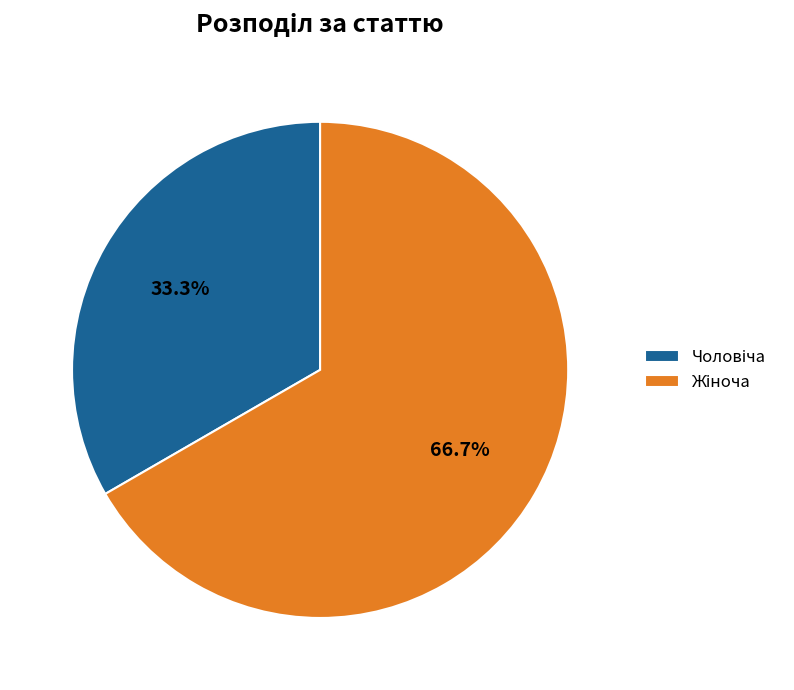

Count the number of slices in the pie.

2